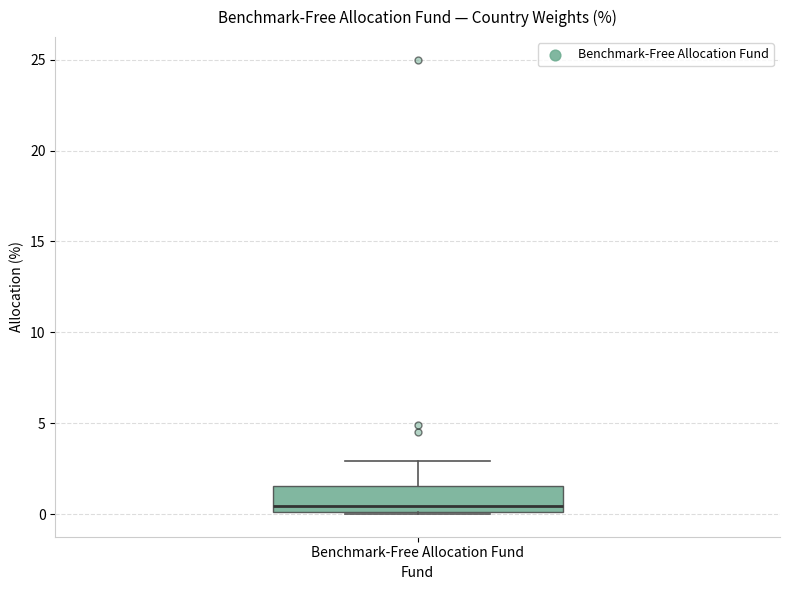

Read this box plot against the y-axis: the position of the median line, the range covered by the box, and the ends of both whiskers. The values are not printed on the chart, so give them approximately, as read against the axis.

median 0.5, box 0.0 to 1.5, whiskers 0.0 to 3.0